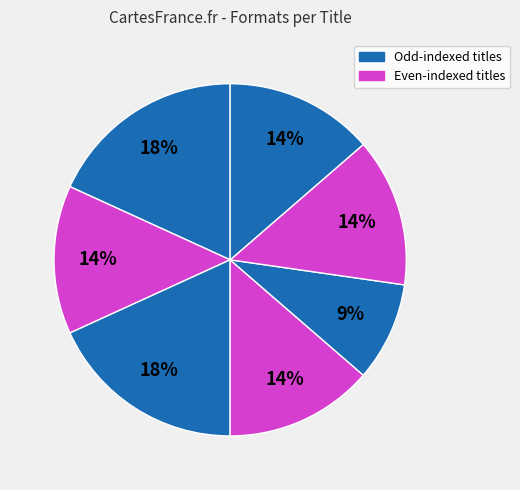

How many segments does this pie chart have?

7